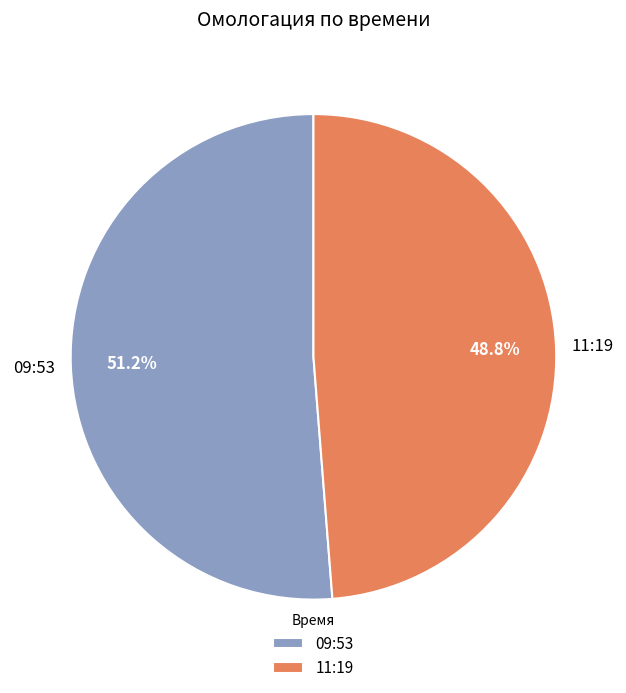

Which category accounts for the majority?

09:53